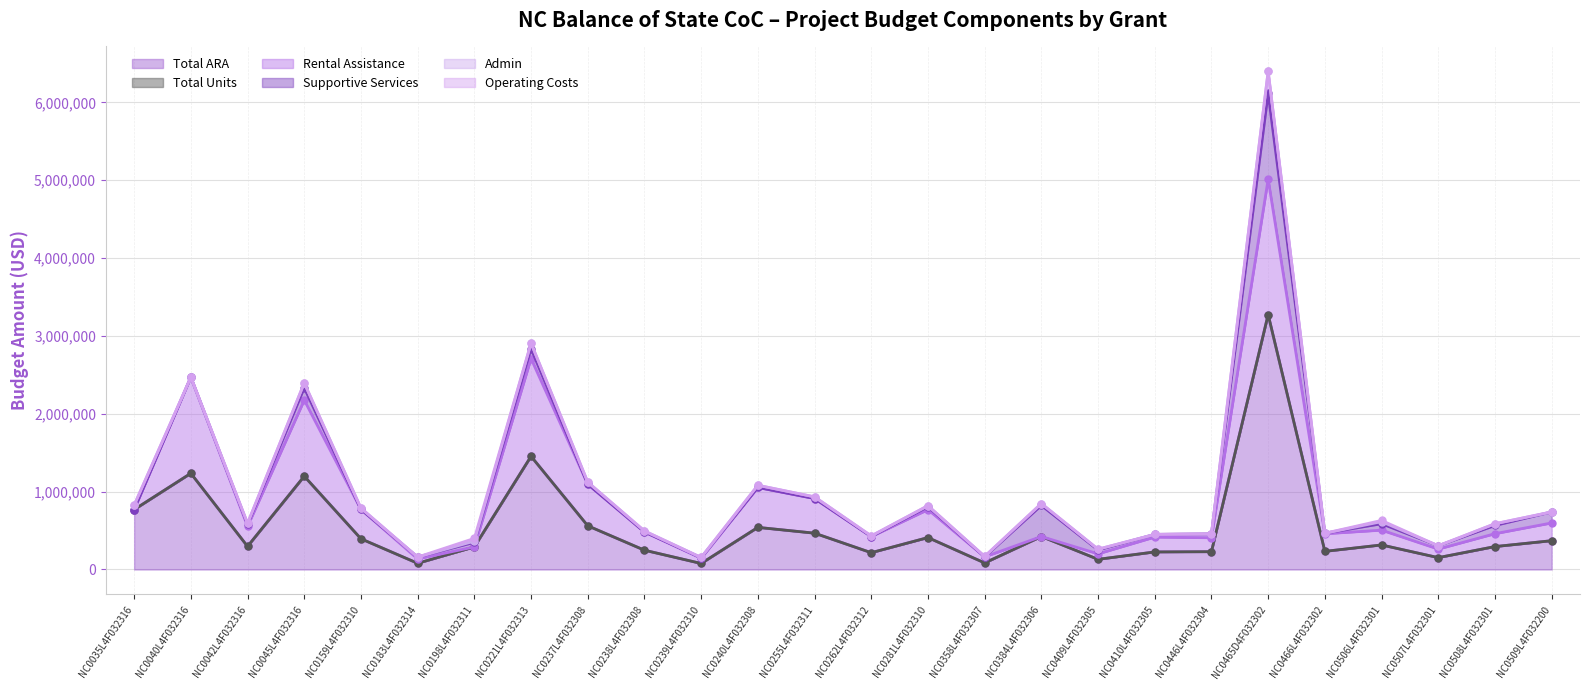

What is the highest value of the Total ARA series?

3274177